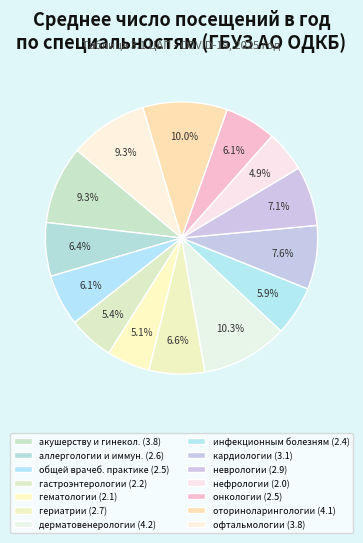

To the nearest percent, what is the difference between the largest and smallest slice percentages?

5%